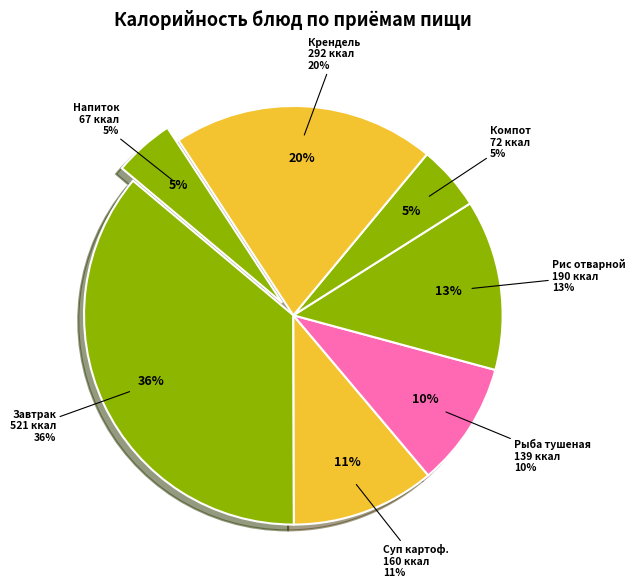

Combined, what portion of the pie is Напиток из апельсинов and Рыба по-самарски тушеная?

14.3%